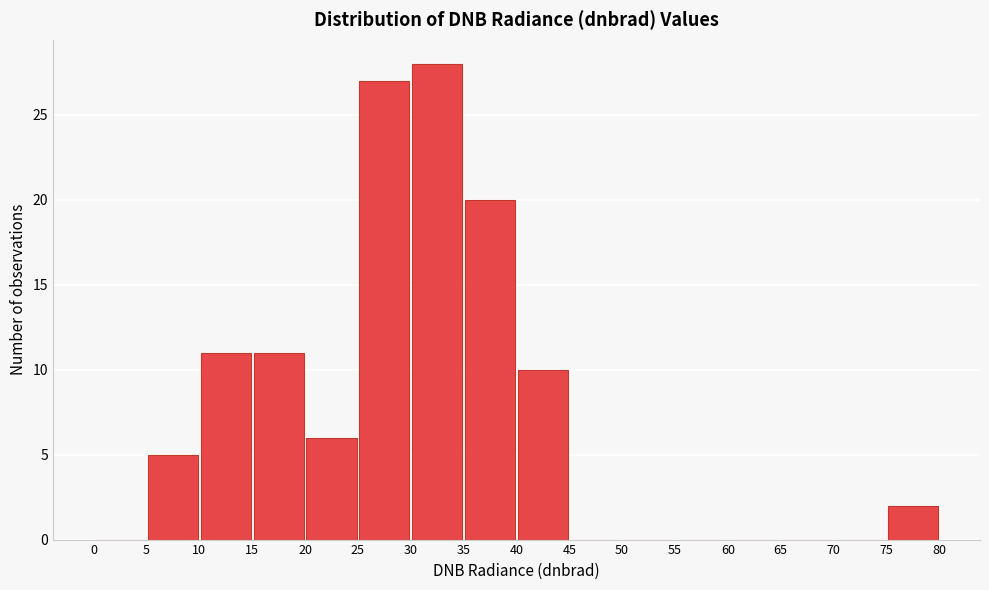

Reading left to right, list every bar in this chart as the range it spans on the x-axis followed by its height. The values are not printed on the chart, so give them approximately, as read against the axis.

0 to 5: 0
5 to 10: 5
10 to 15: 11
15 to 20: 11
20 to 25: 6
25 to 30: 27
30 to 35: 28
35 to 40: 20
40 to 45: 10
45 to 50: 0
50 to 55: 0
55 to 60: 0
60 to 65: 0
65 to 70: 0
70 to 75: 0
75 to 80: 2